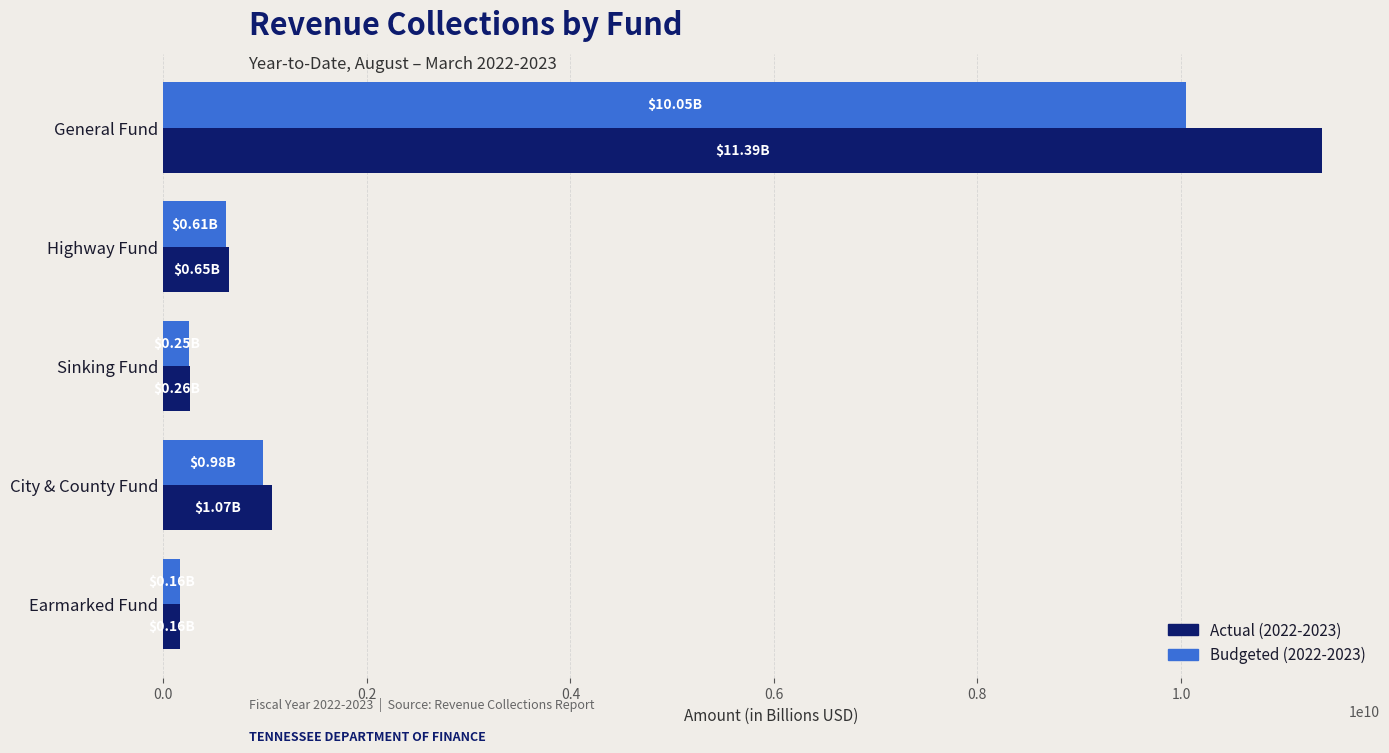

What is the total value across all series at General Fund?

21432715000